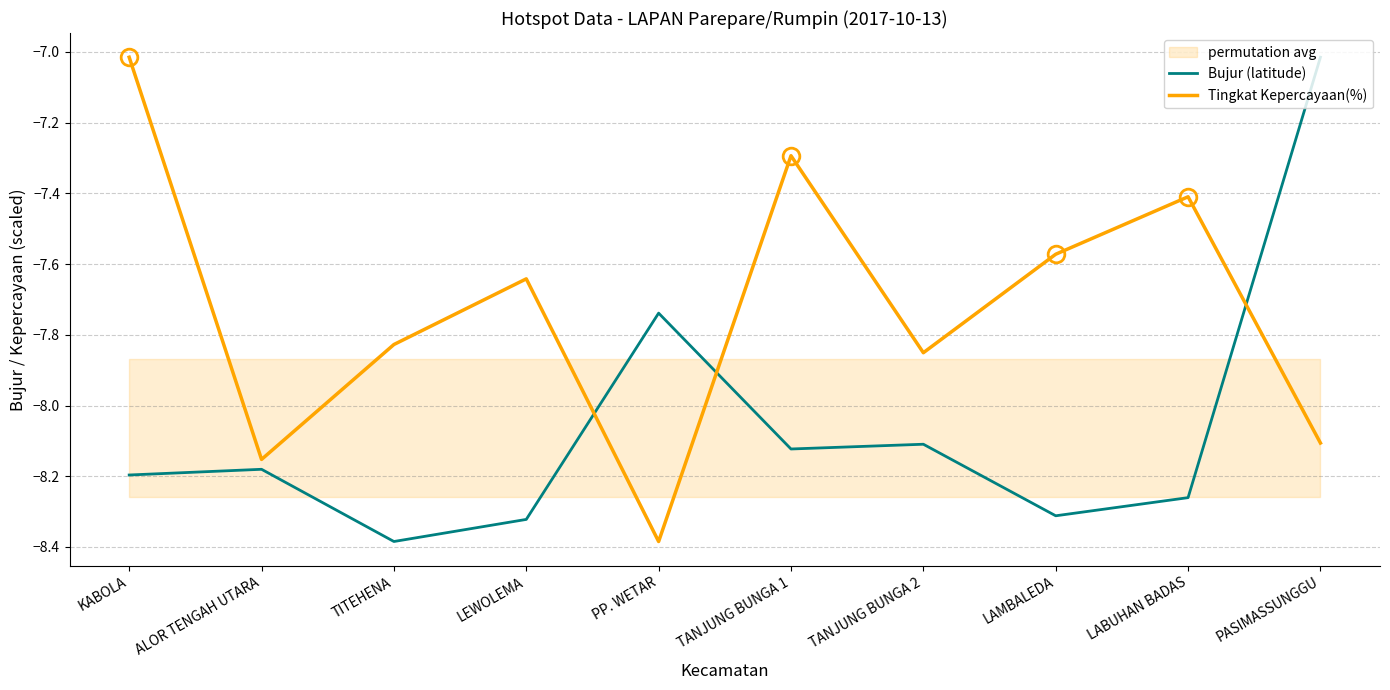

What is the average value of the Tingkat Kepercayaan(%) series?

-7.7